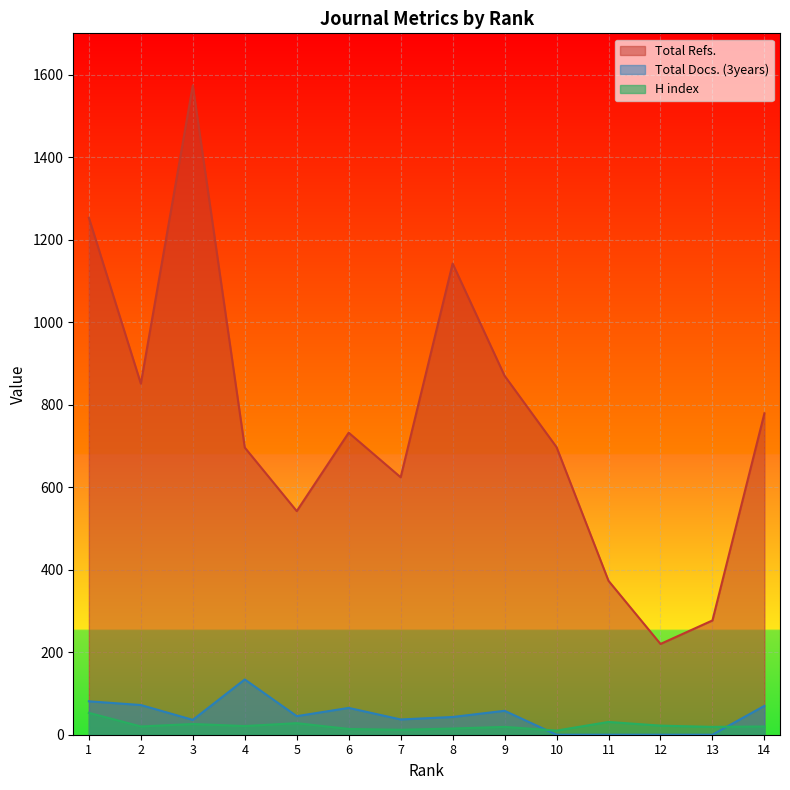

What value does the Total Refs. series have at 6?

732